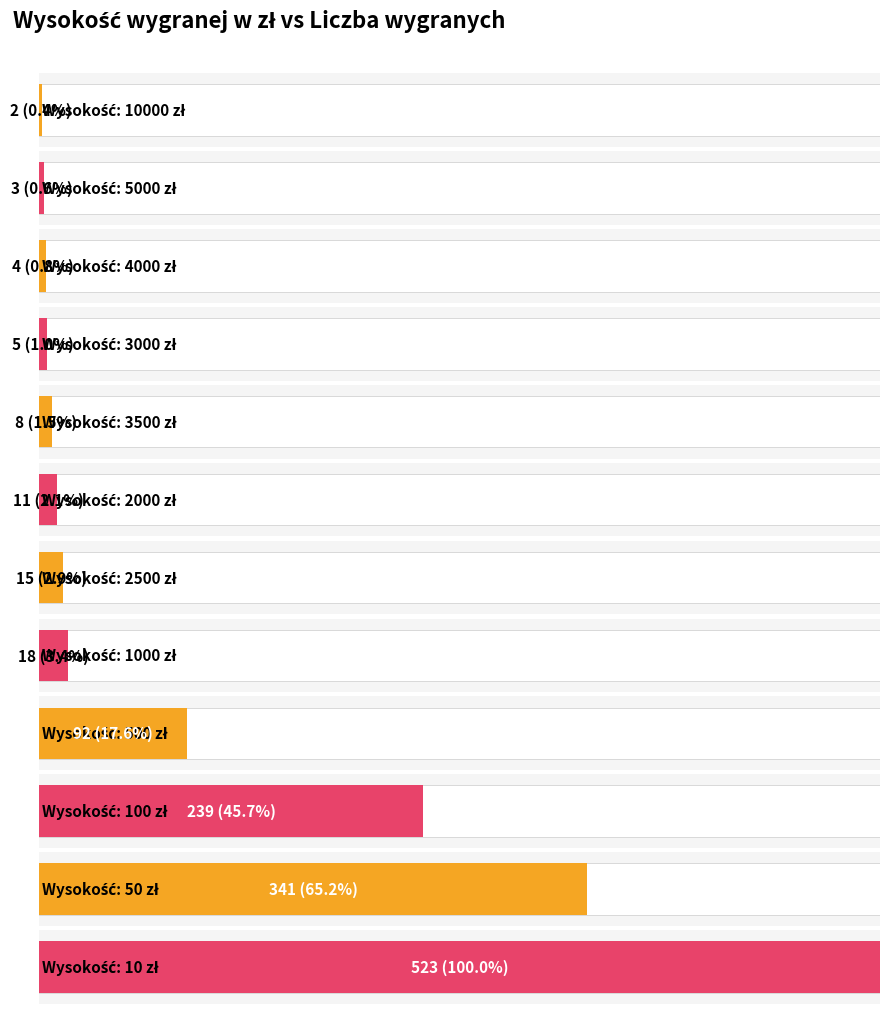

What is the average value?

105